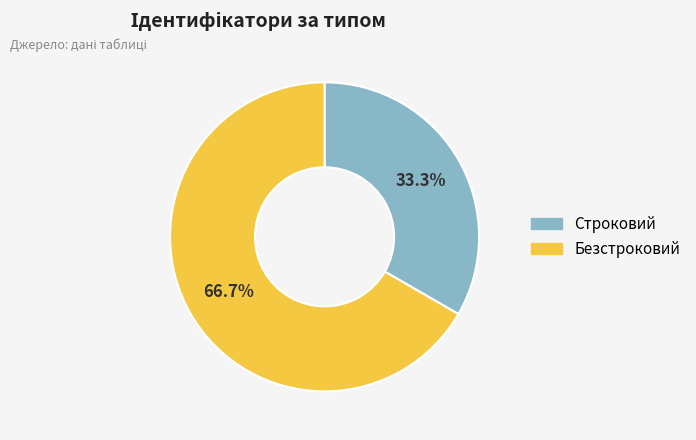

To the nearest percent, what is the average slice percentage?

50%